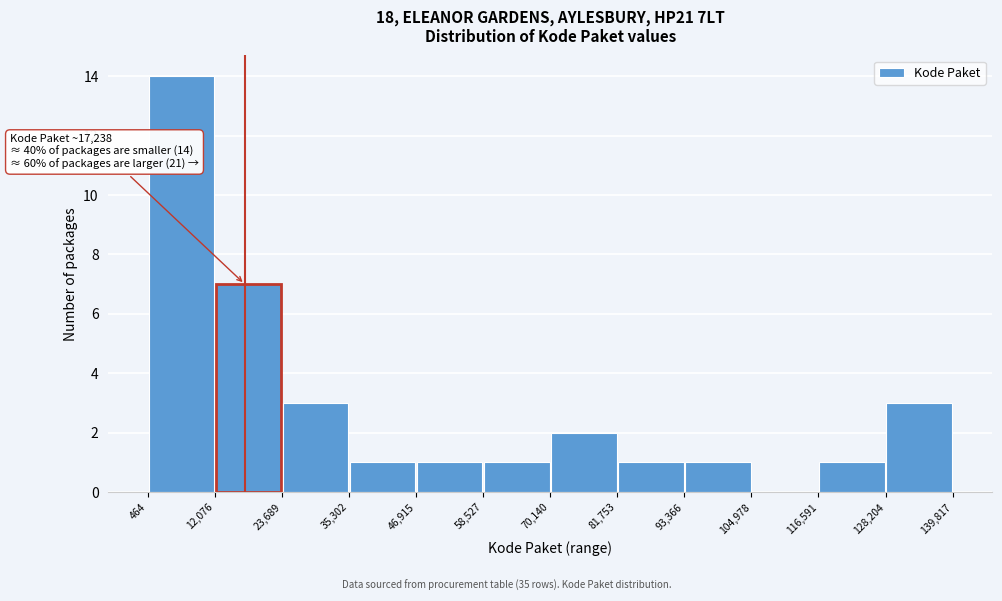

Which range on the x-axis has the tallest bar?

464 to 12,076